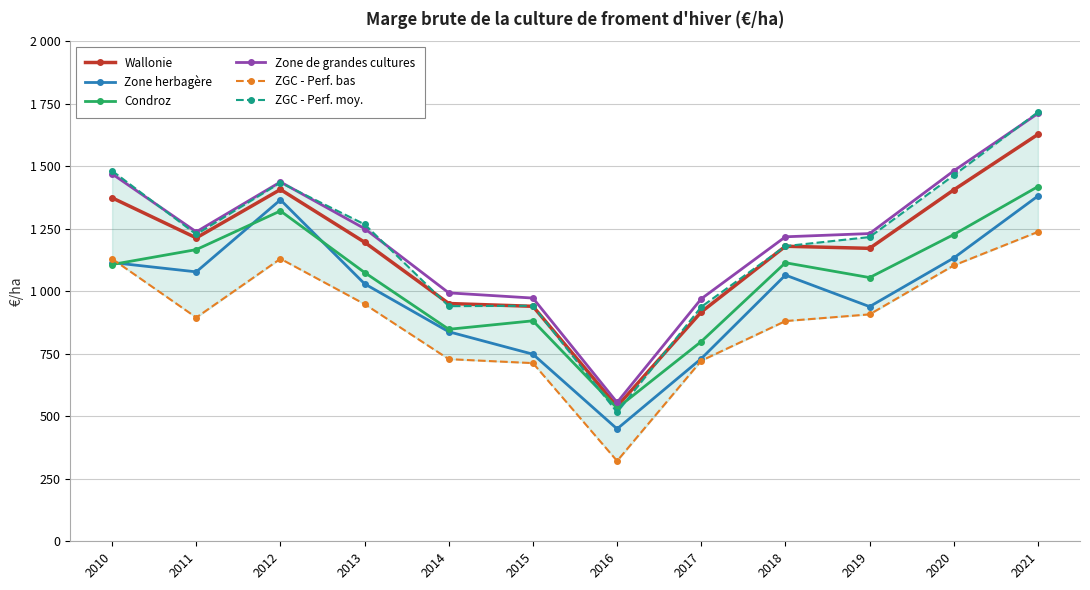

Is the value of Condroz at 2013 greater than the value of ZGC - Perf. bas at 2015?

Yes